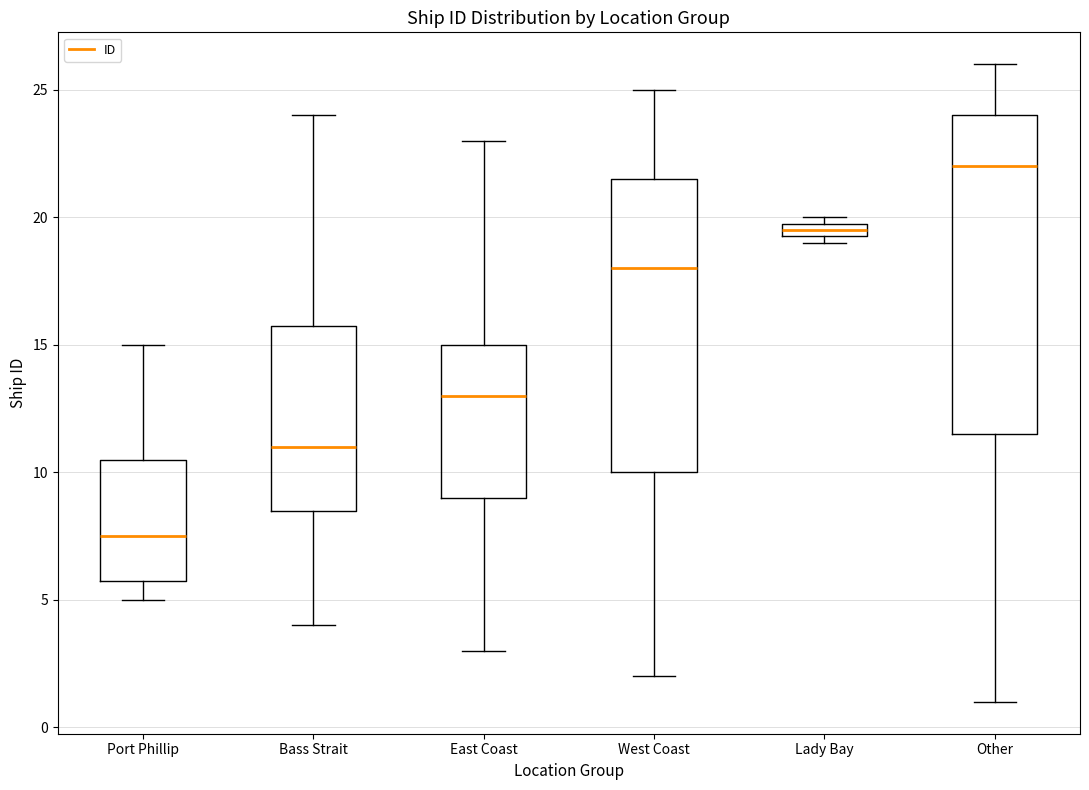

Which box is the tallest, from its lower edge to its upper edge?

Other